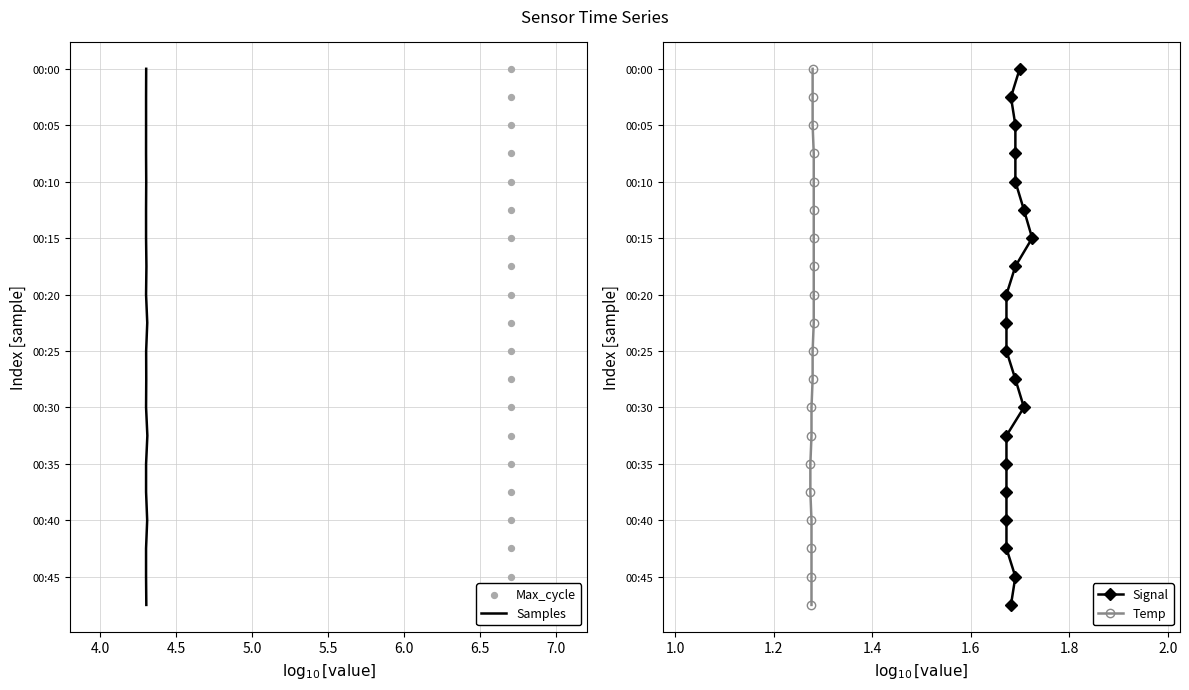

Which series has the largest total across all categories?

Samples